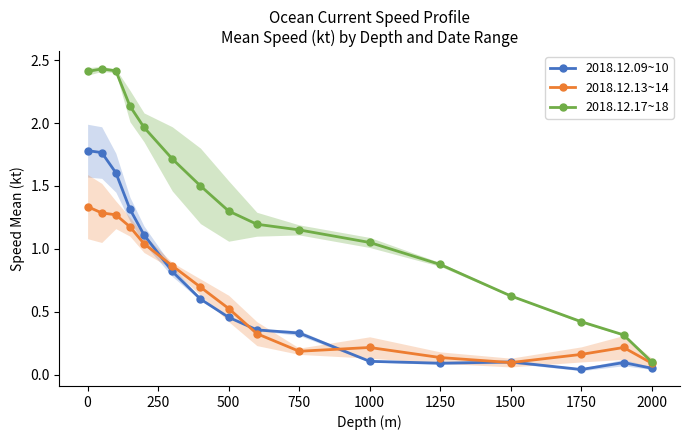

What is the average value of the 2018.12.17~18 series?

1.4